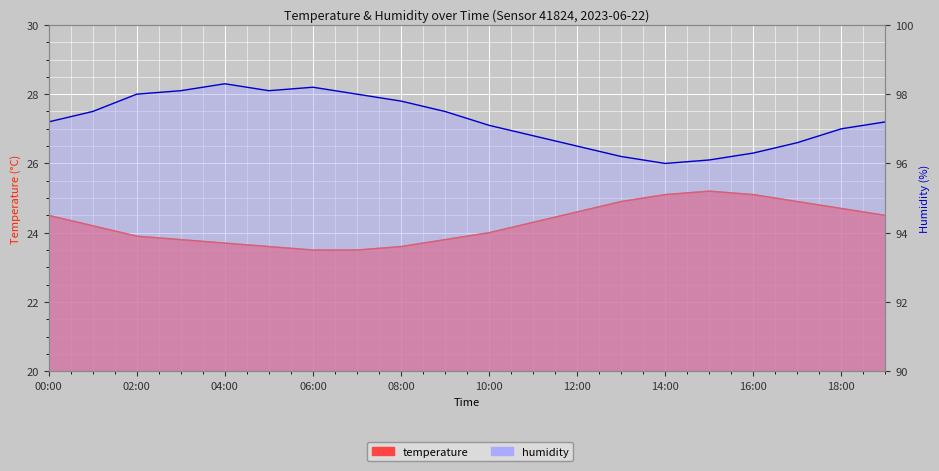

Reading left to right, extract all data points from this chart.

temperature: 24.5	24.2	23.9	23.8	23.7	23.6	23.5	23.5	23.6	23.8	24.0	24.3	24.6	24.9	25.1	25.2	25.1	24.9	24.7	24.5
humidity: 97.2	97.5	98.0	98.1	98.3	98.1	98.2	98.0	97.8	97.5	97.1	96.8	96.5	96.2	96.0	96.1	96.3	96.6	97.0	97.2